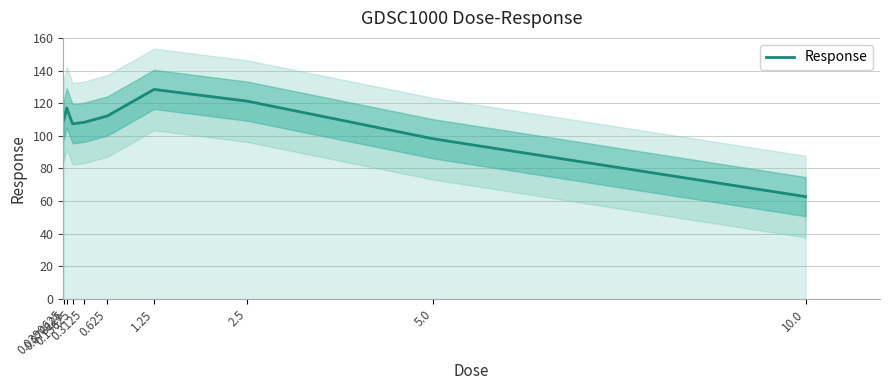

What is the approximate value at 0.15625?

107.4